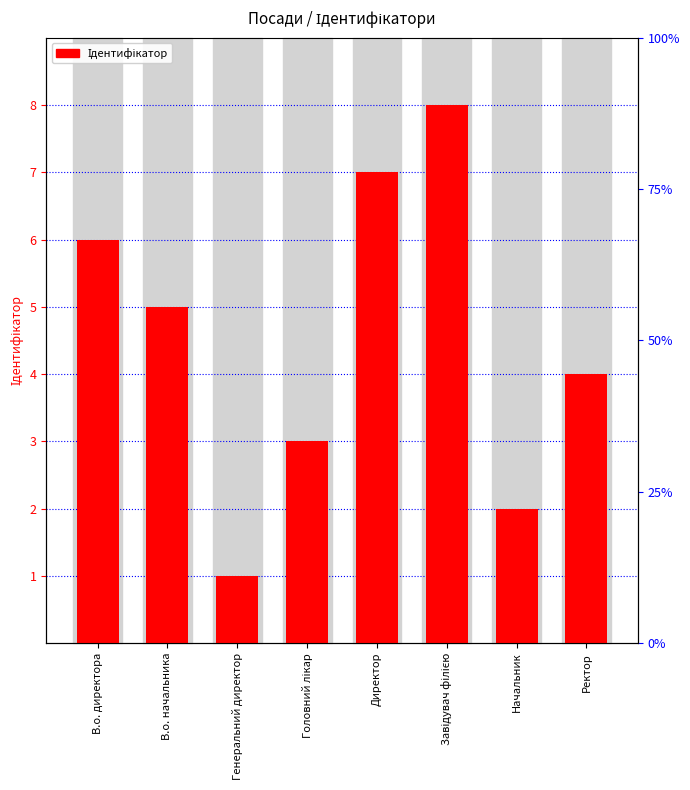

Read the value at Завідувач філією.

8